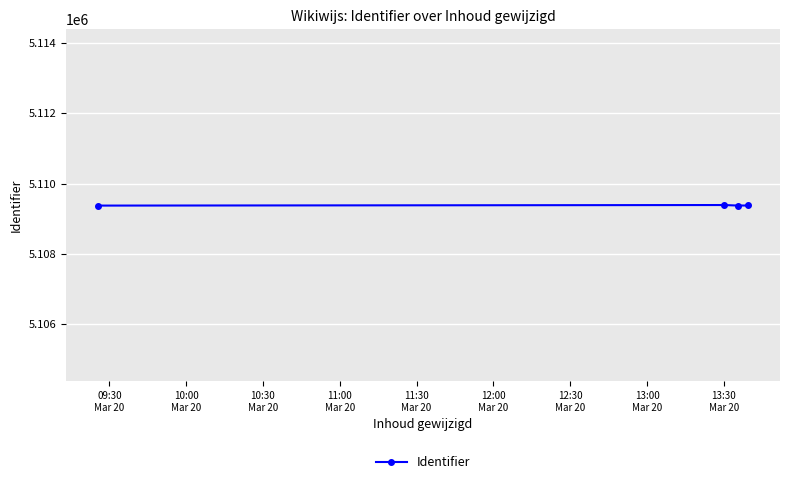

What is the maximum value shown in the chart?

5109392